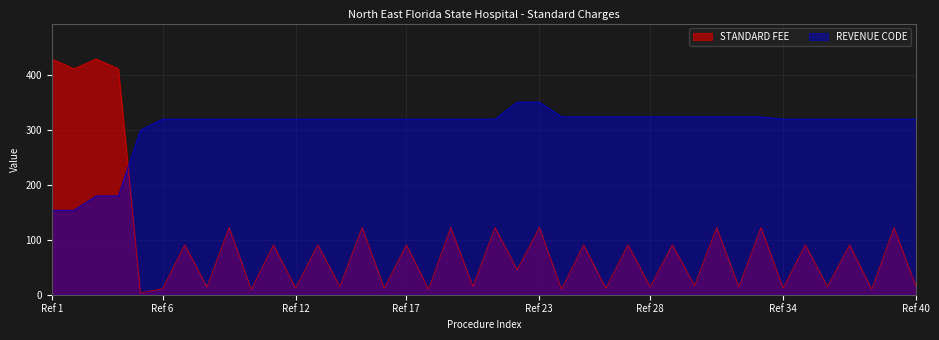

The STANDARD FEE series shows 46.6 at 37. True or false?

False